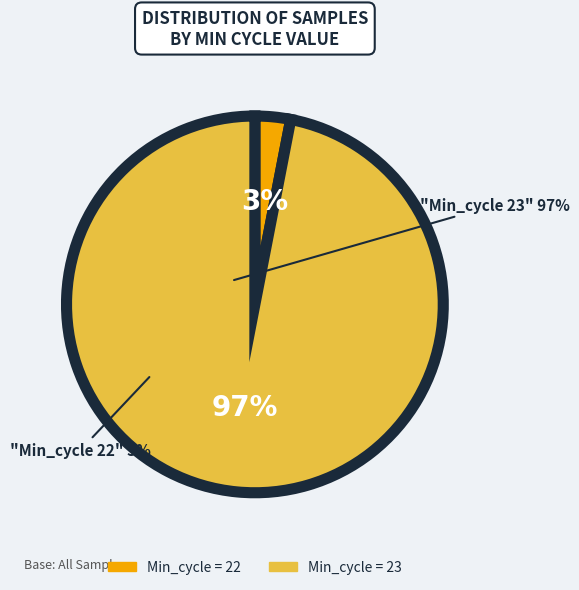

Is there any slice that represents more than half of the pie?

Yes